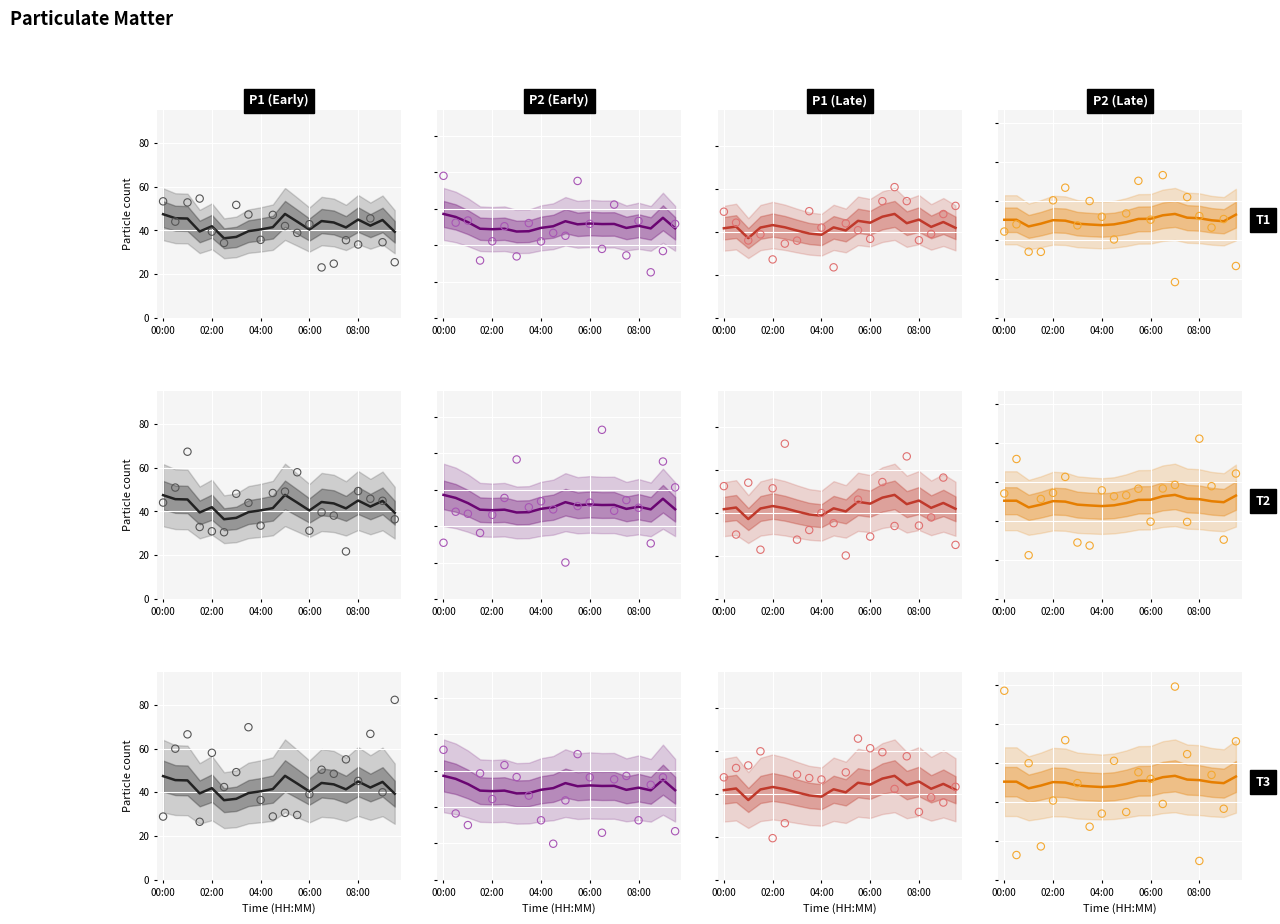

Which series reaches the maximum Y coordinate?

P1 (Late)